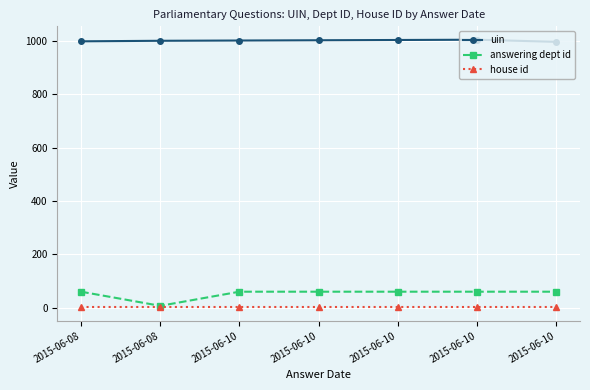

How many lines are shown in the chart?

3